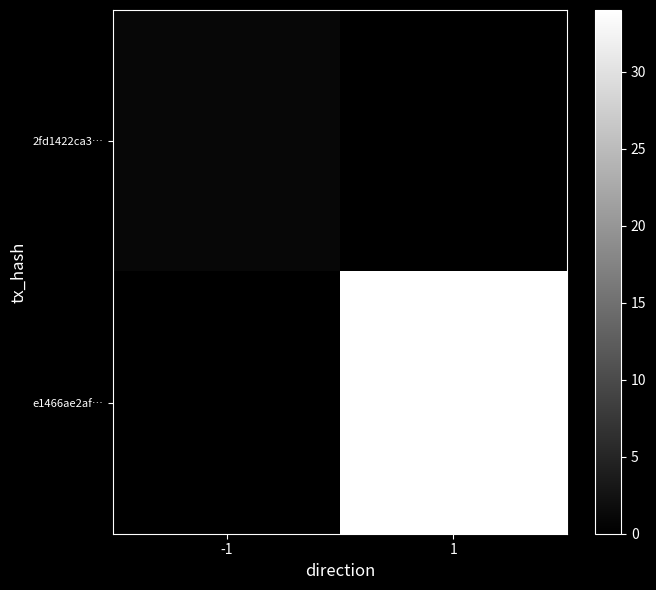

Rank the series by their maximum value, from lowest to highest.

2fd1422ca3…, e1466ae2af…